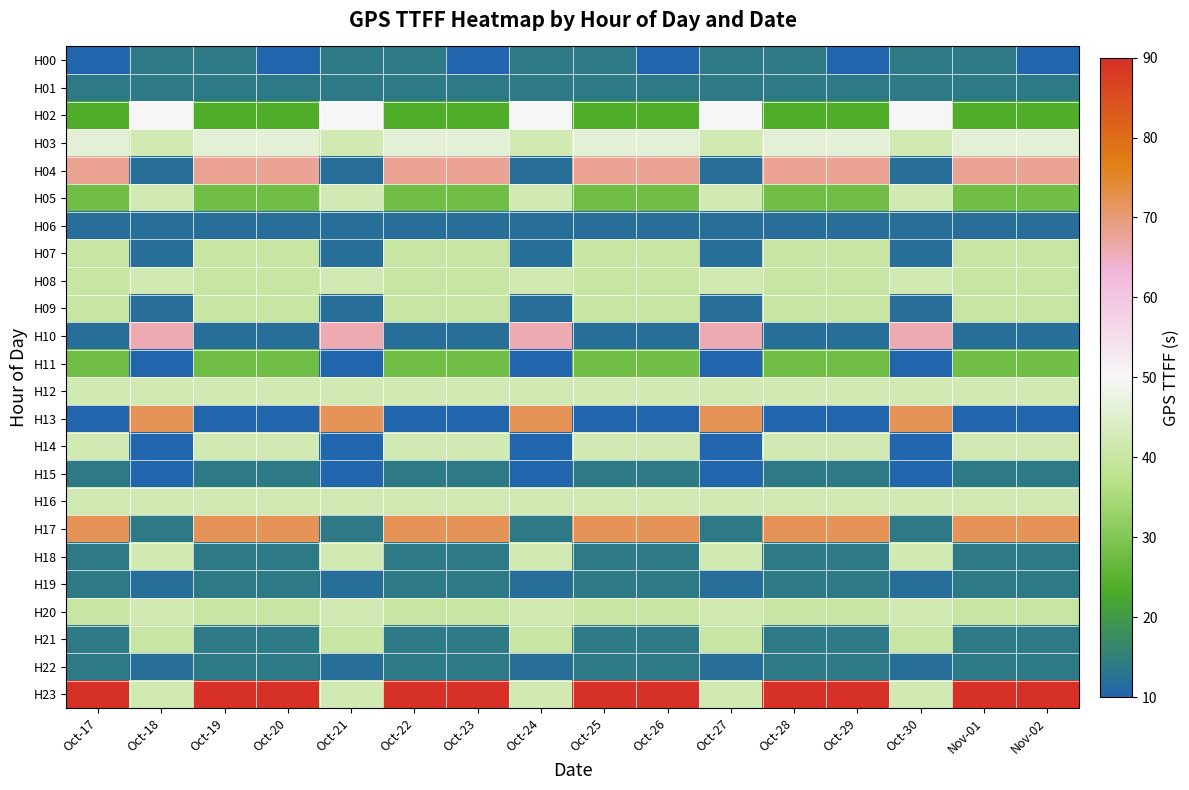

What is the minimum value shown in the chart?

10